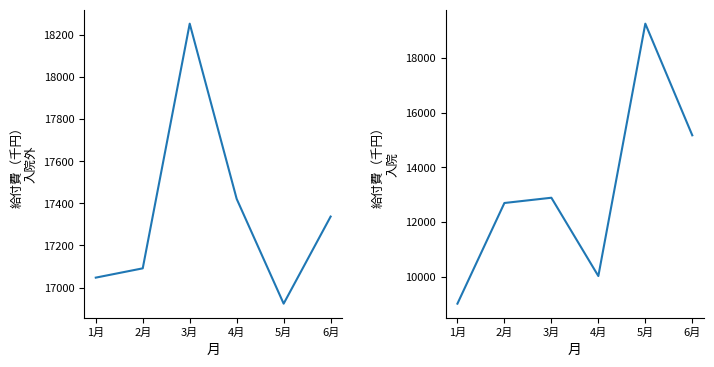

How many values in the 給付費（入院） series exceed 12888?

3